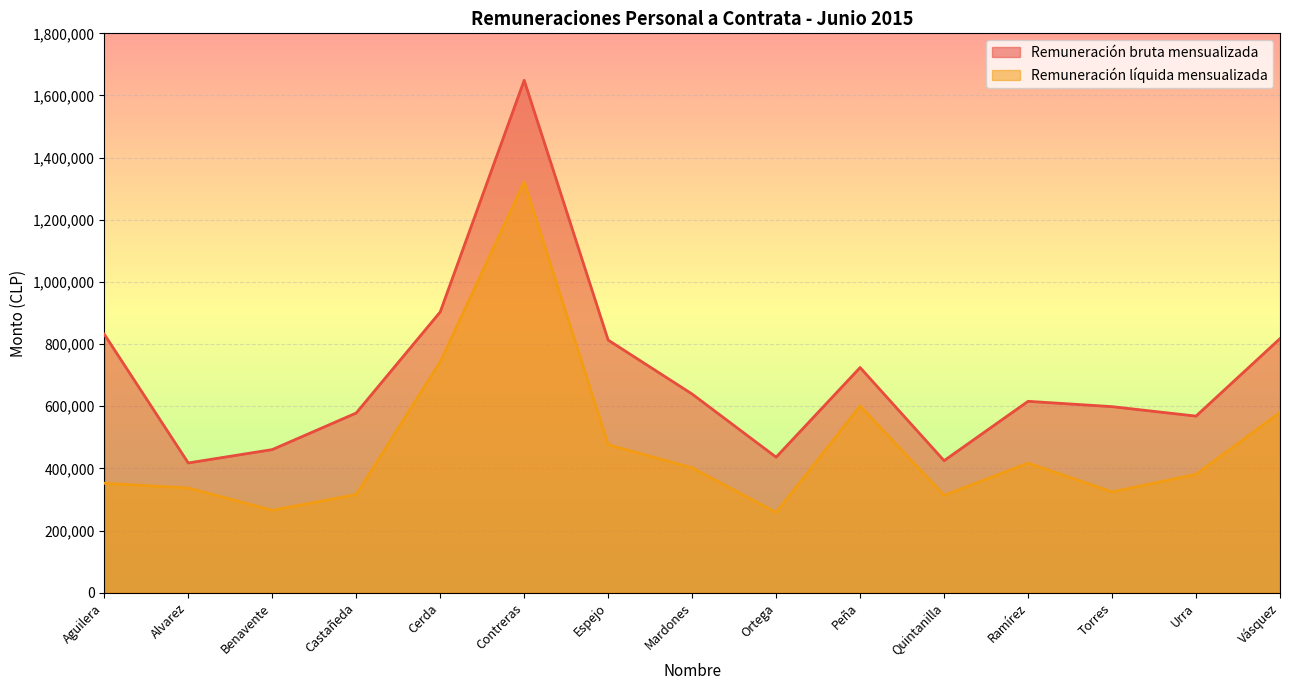

True or false: Remuneración líquida mensualizada and Remuneración bruta mensualizada intersect in this chart.

False